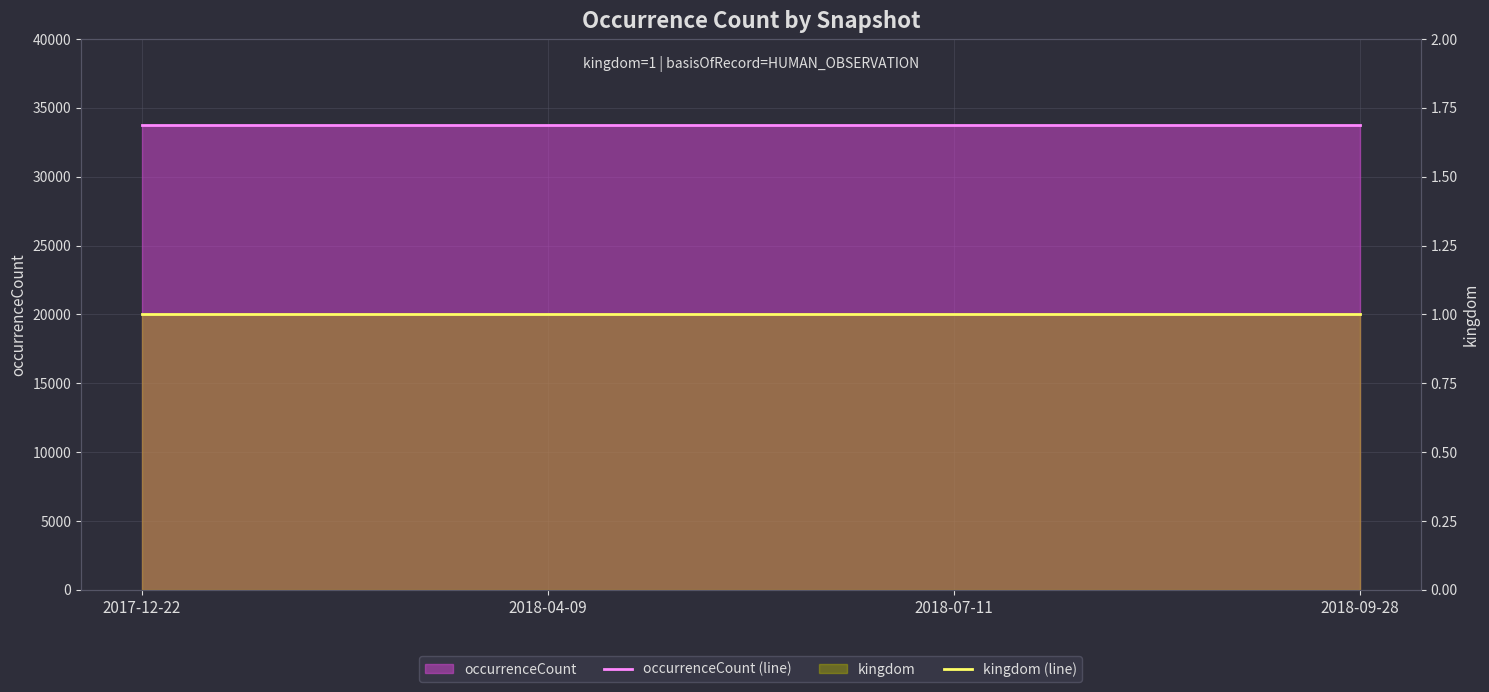

What value does the kingdom (line) series have at 2018-07-11?

1